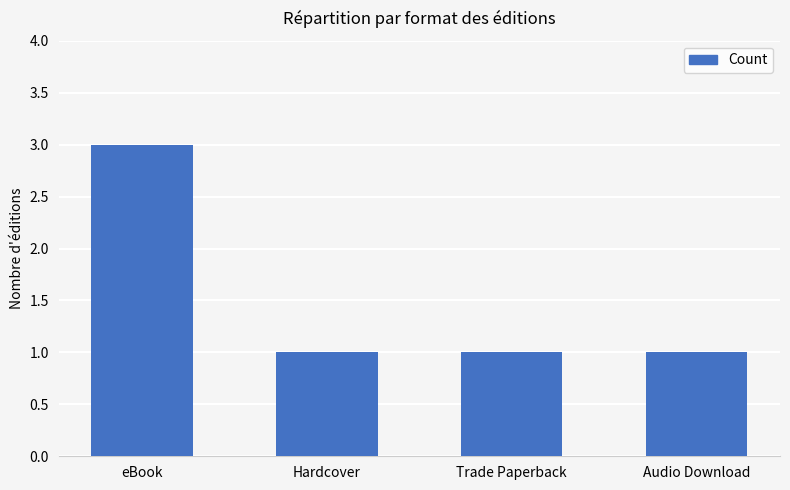

What is the ratio of the value at Trade Paperback to the value at Hardcover?

1.0